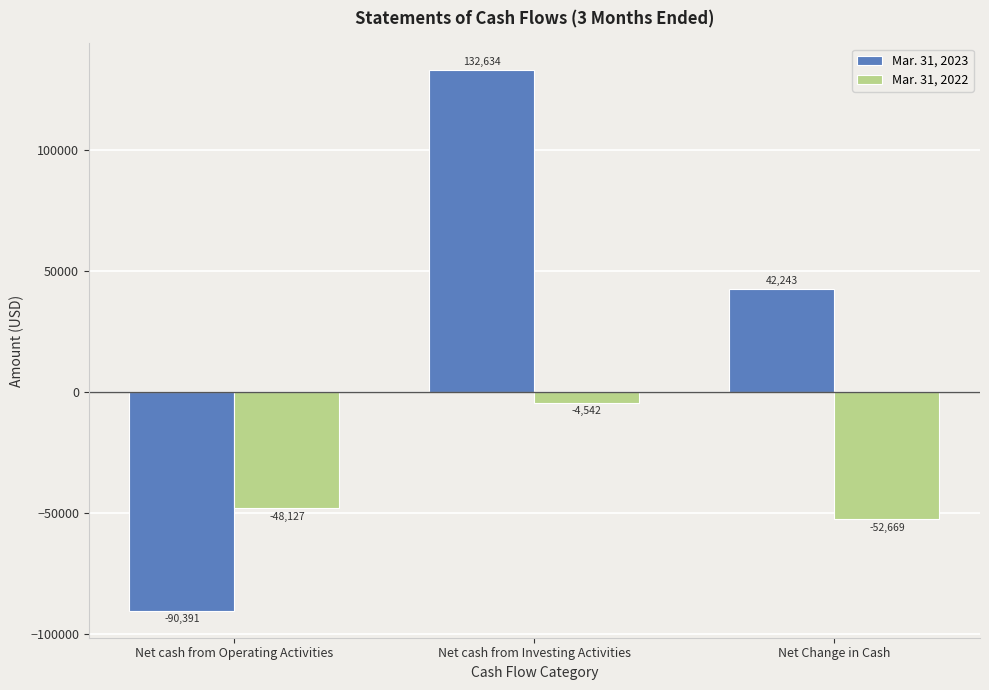

Which series has the widest spread of values?

Mar. 31, 2023